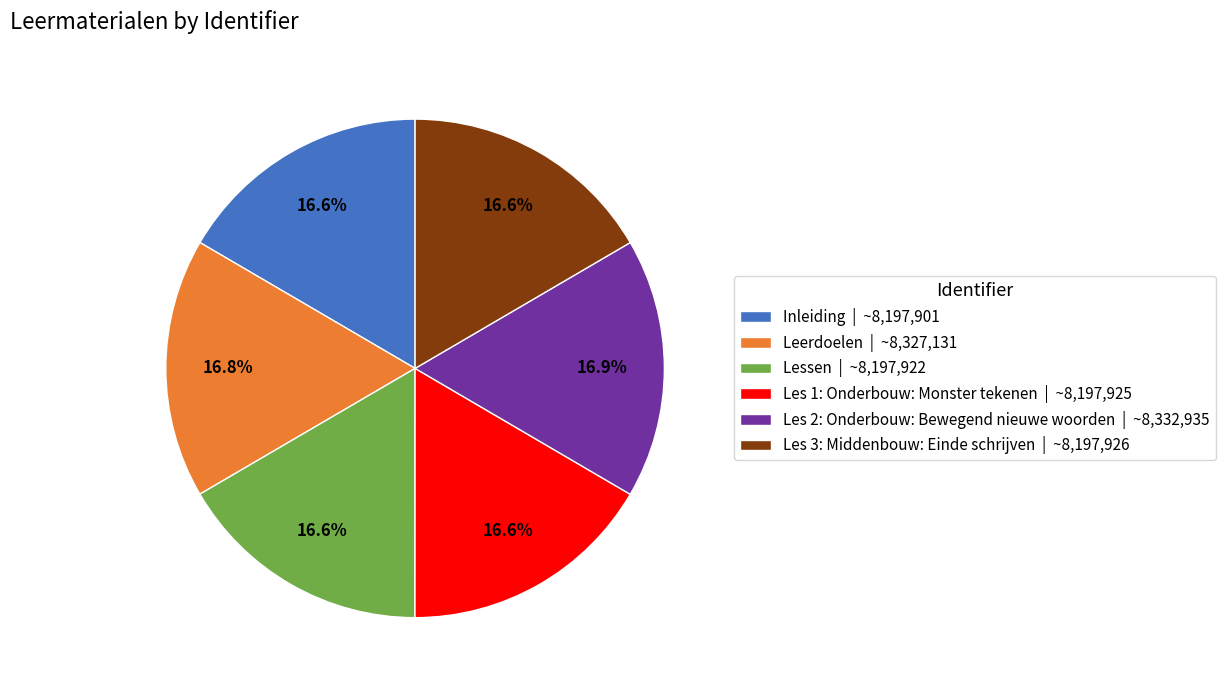

Approximately how many times larger is the value at Les 3: Middenbouw: Einde schrijven compared to Les 2: Onderbouw: Bewegend nieuwe woorden?

1.0